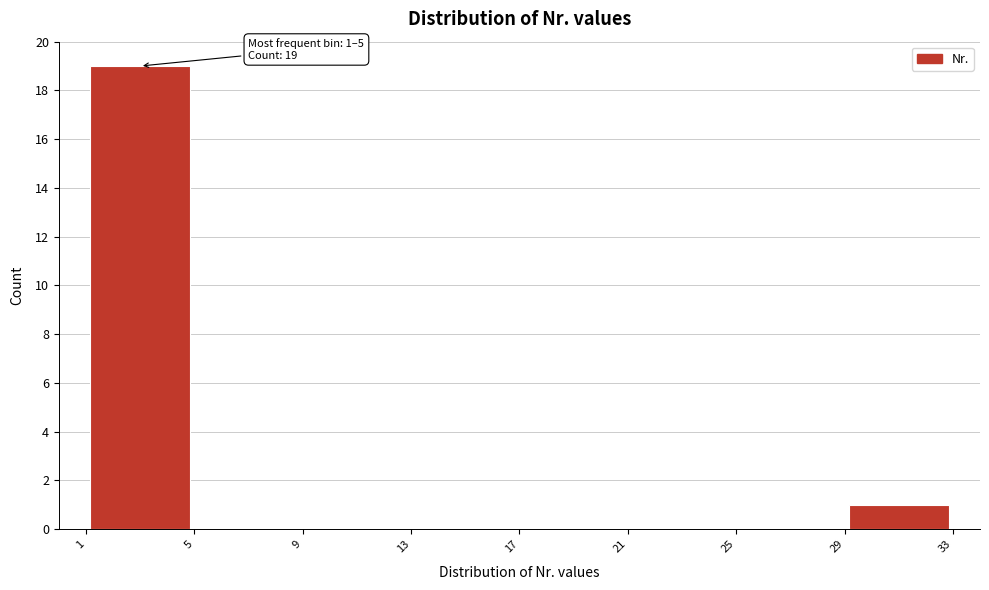

Which range on the x-axis has the tallest bar?

1 to 5